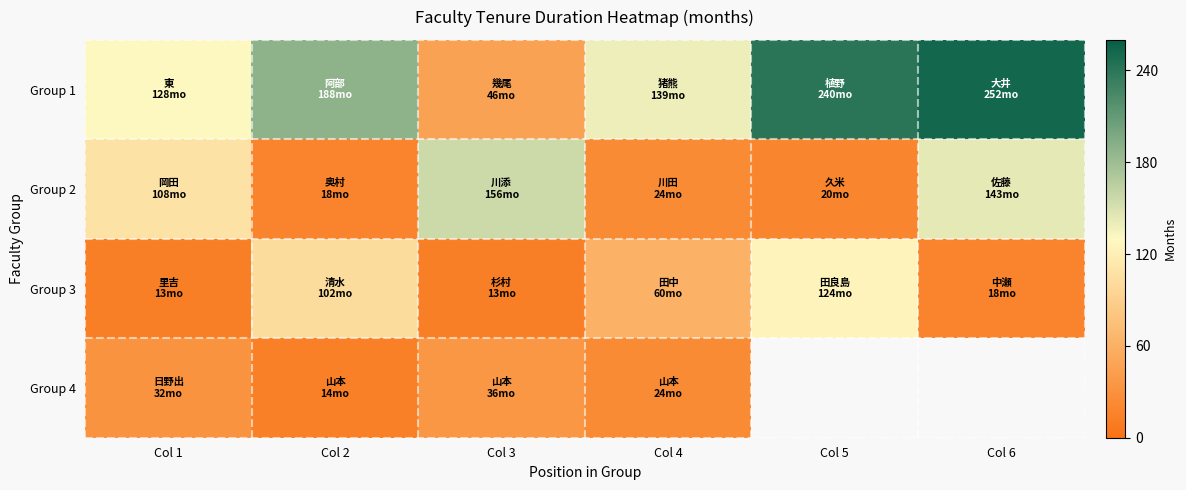

List the series in order of their overall mean, highest first.

Group 1, Group 2, Group 3, Group 4